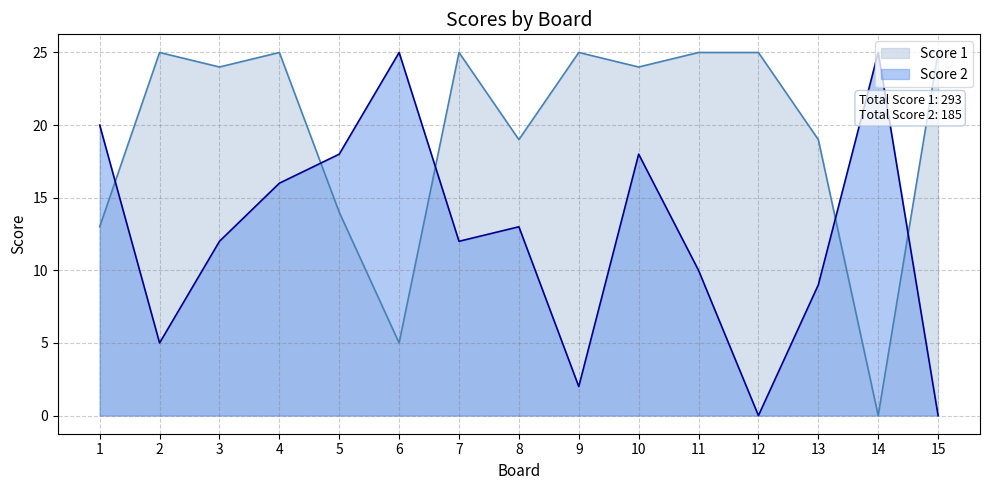

At which category does Score 1 reach its first local valley?

3